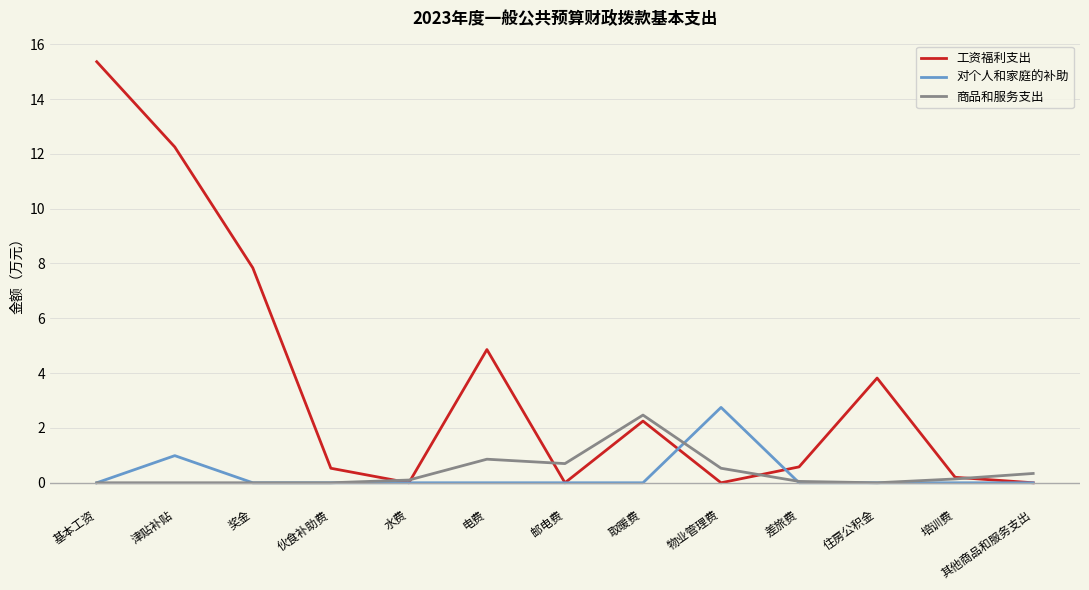

True or false: 工资福利支出 has more than 1 points higher than both neighbors.

True